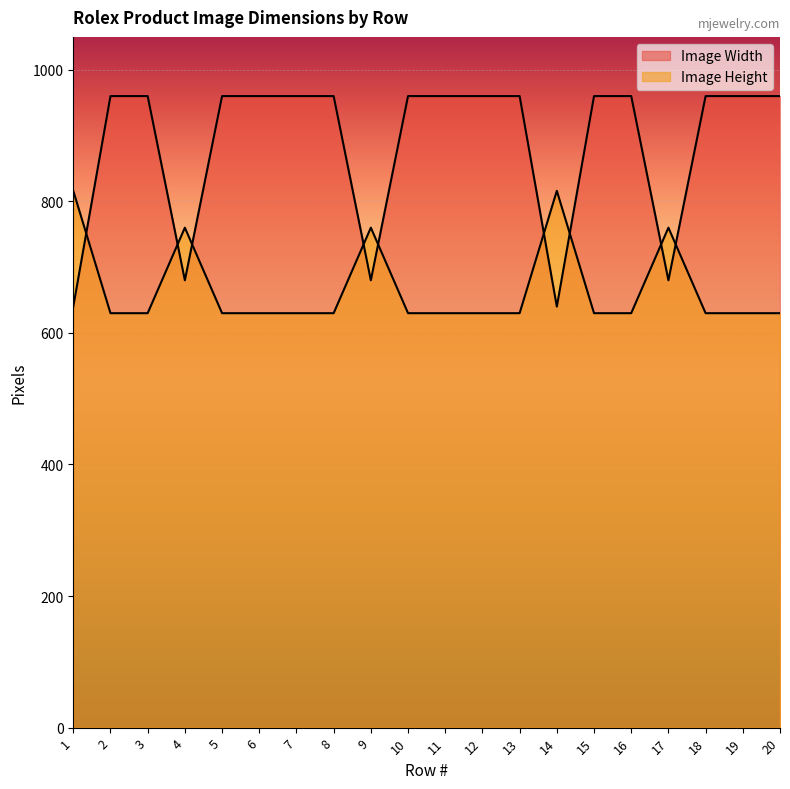

Between 5 and 20, which series saw the biggest shift?

Image Width